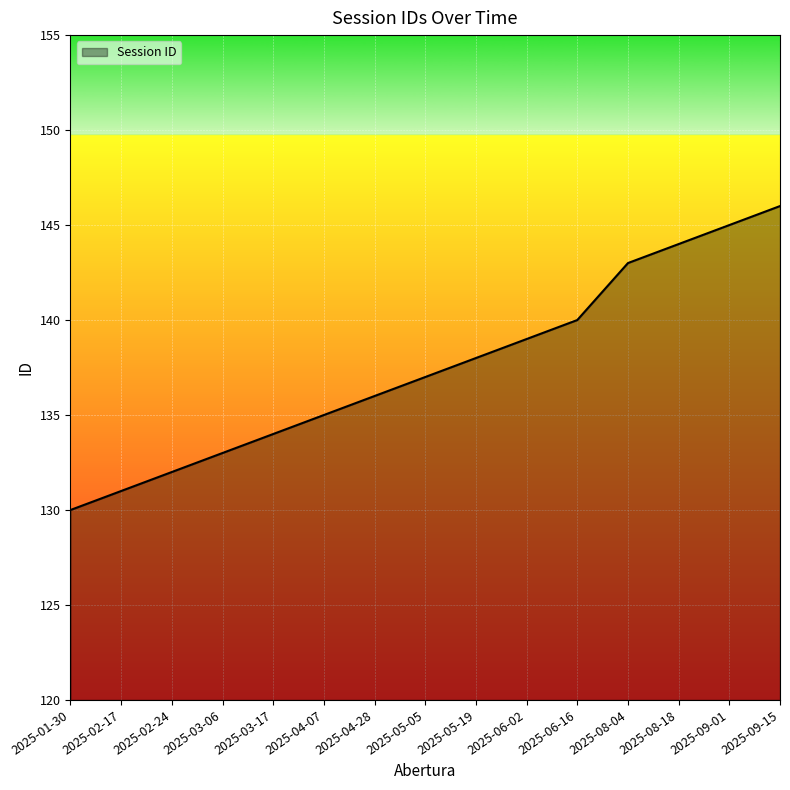

What is the greatest value displayed?

146